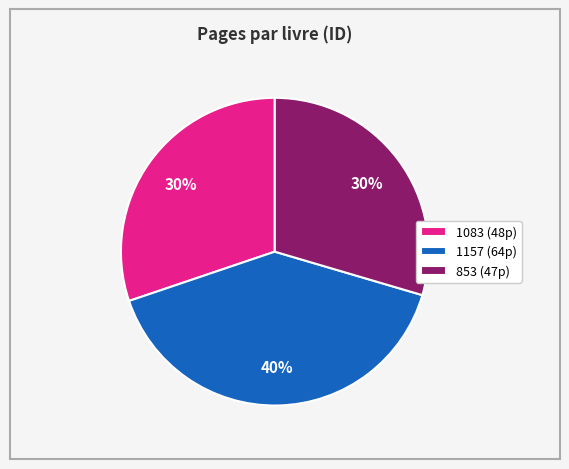

True or false: 1083 accounts for 30% of the total.

True